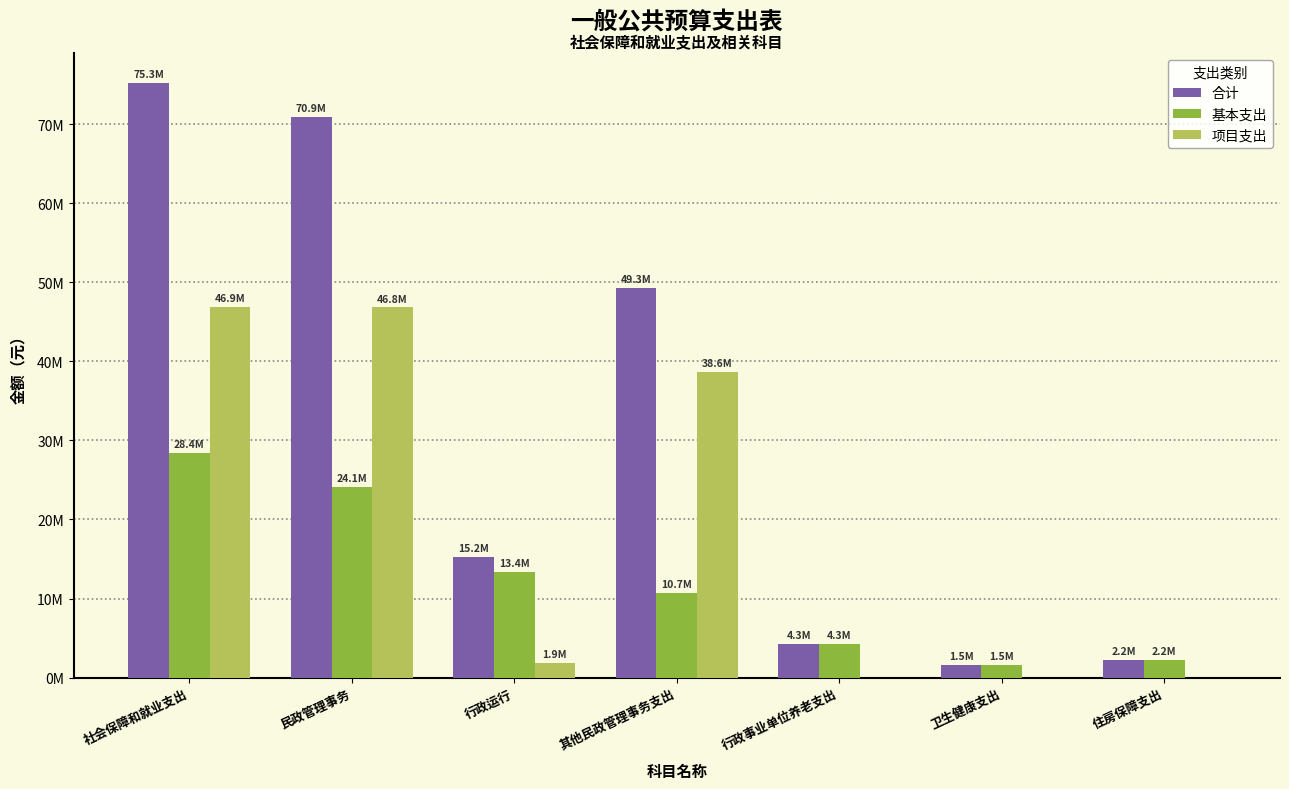

At which label does 基本支出 first exceed 10666206?

社会保障和就业支出